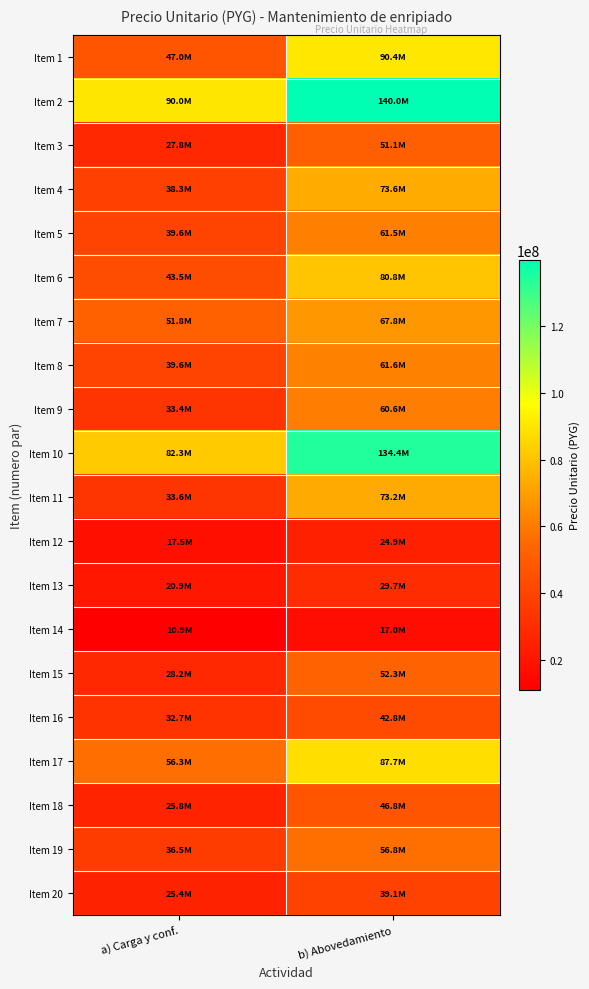

What is the smallest value displayed?

10911227